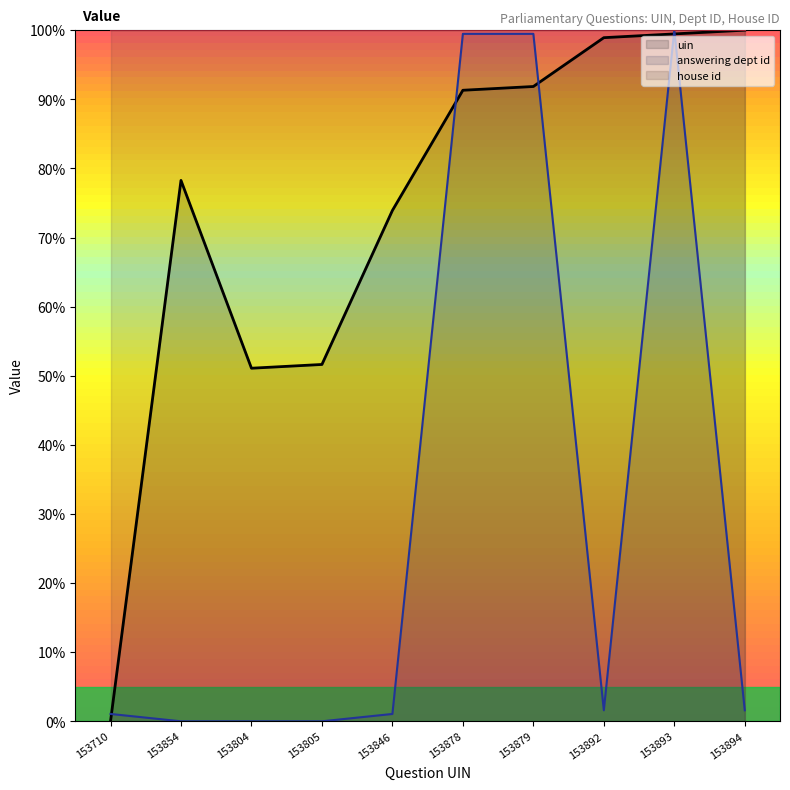

At how many categories does at least one series exceed 15?

10